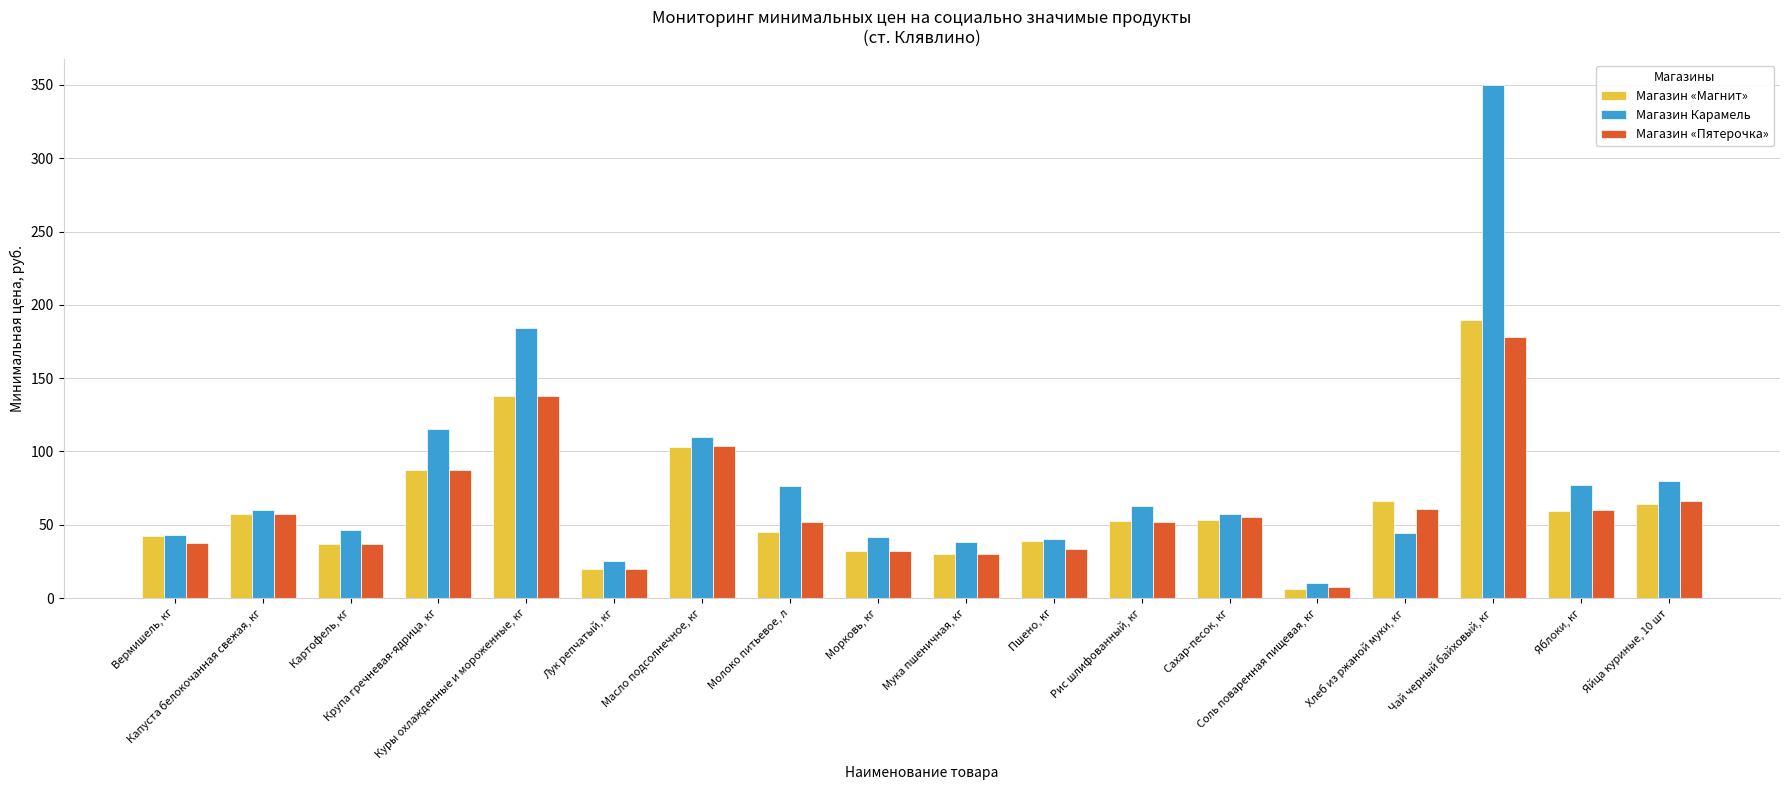

Which category has the lowest value across all series?

Соль поваренная пищевая, кг